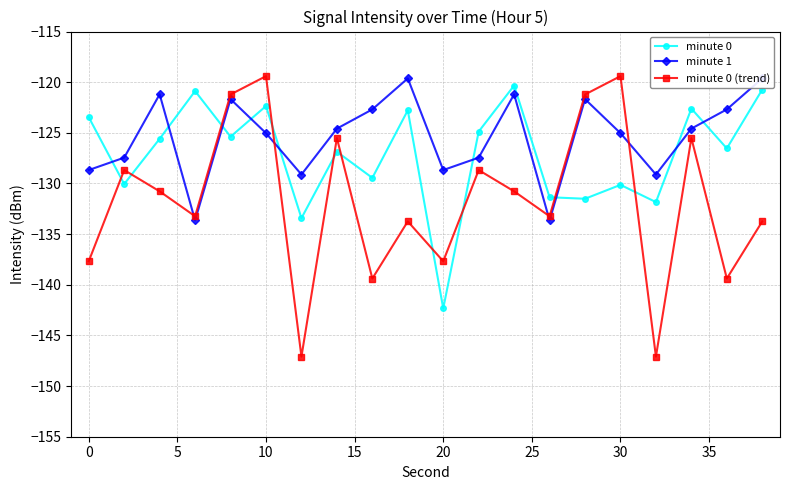

How many interior local peaks does the minute 0 series have?

7